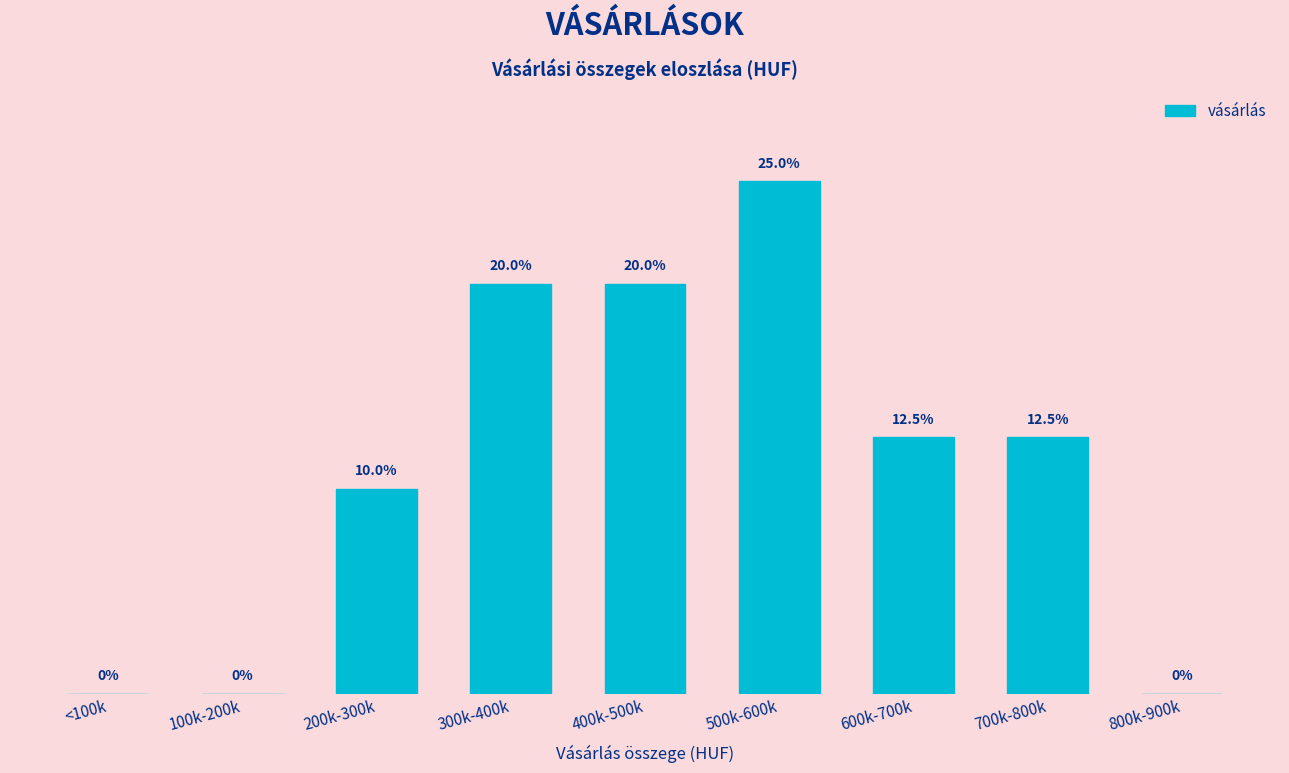

Between 300k-400k and 800k-900k, which is larger?

300k-400k